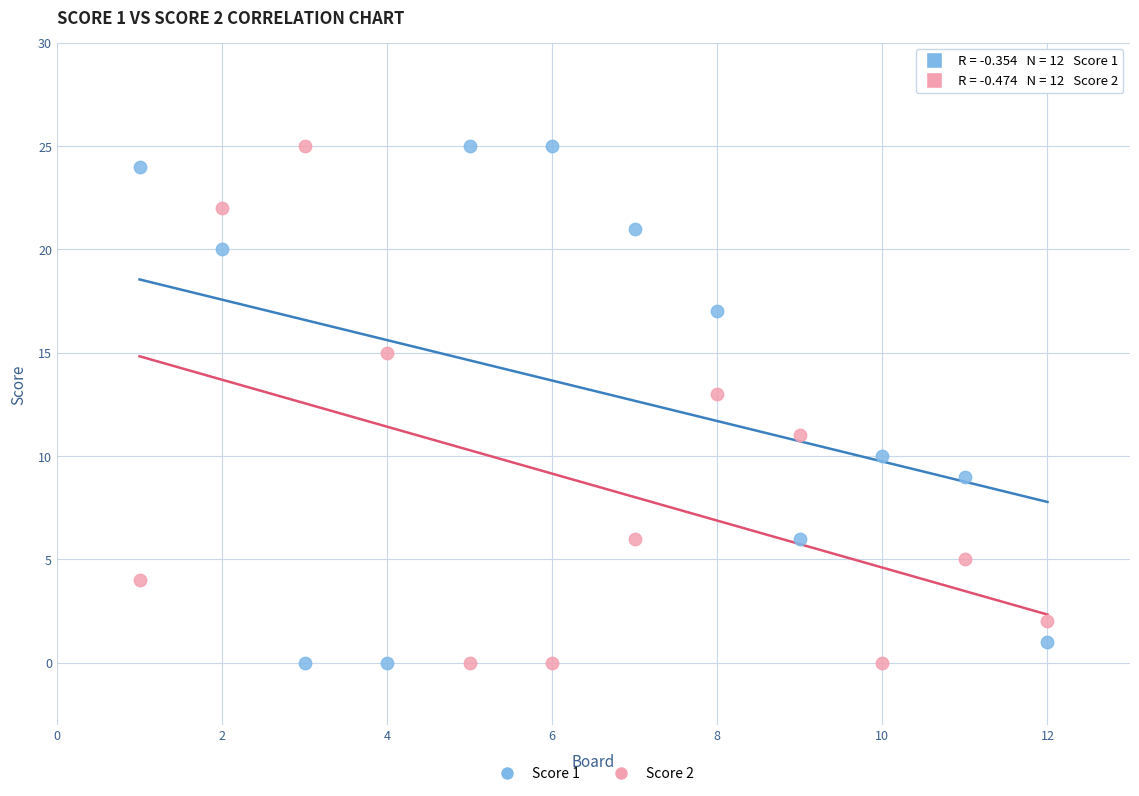

What is the X range (max minus min) for the scatter plot?

11